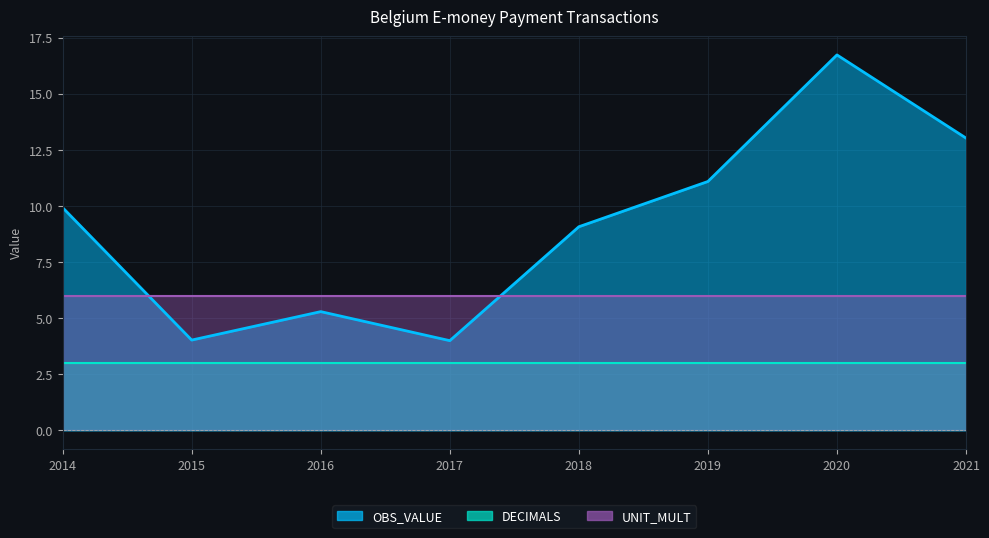

What is the value of the OBS_VALUE point at the 4th from the left?

4.0